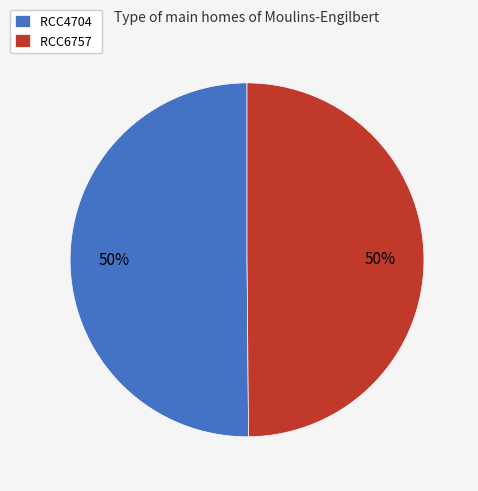

Approximately how many times larger is the value at RCC4704 compared to RCC6757?

1.0